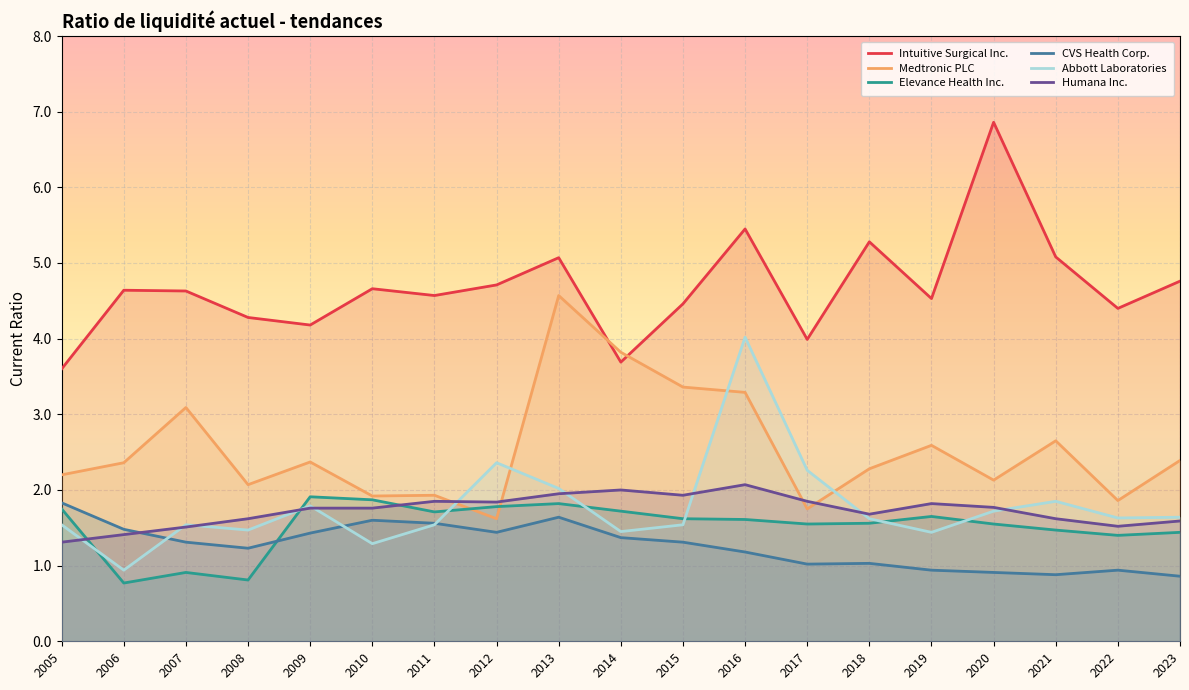

Read the CVS Health Corp. value at 2018.

1.0